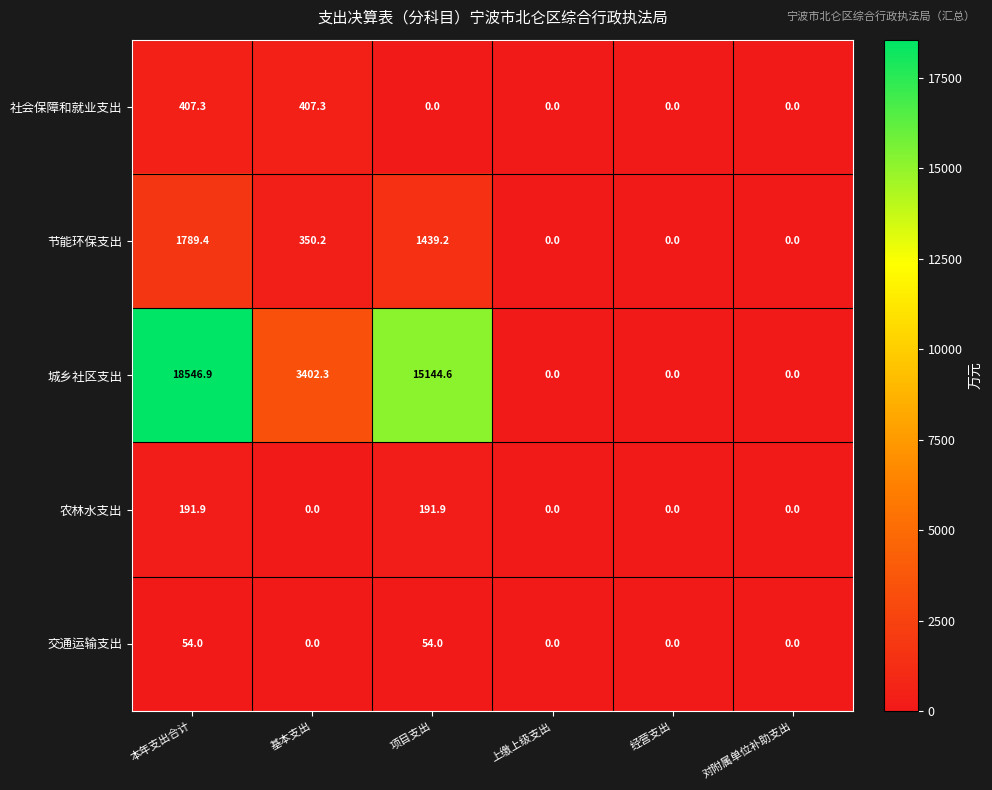

What is the difference between the highest and lowest values at 项目支出?

15144.6